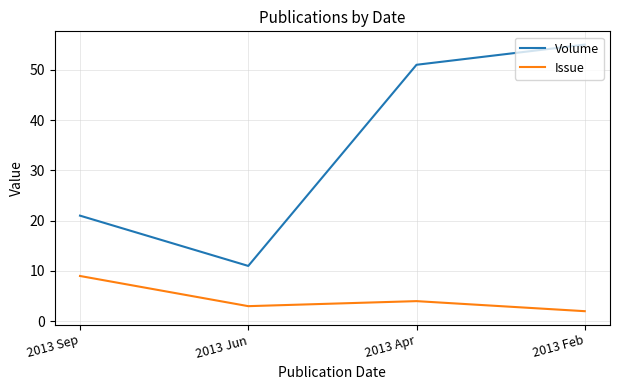

The Issue series shows 9 at 2013 Sep. True or false?

True